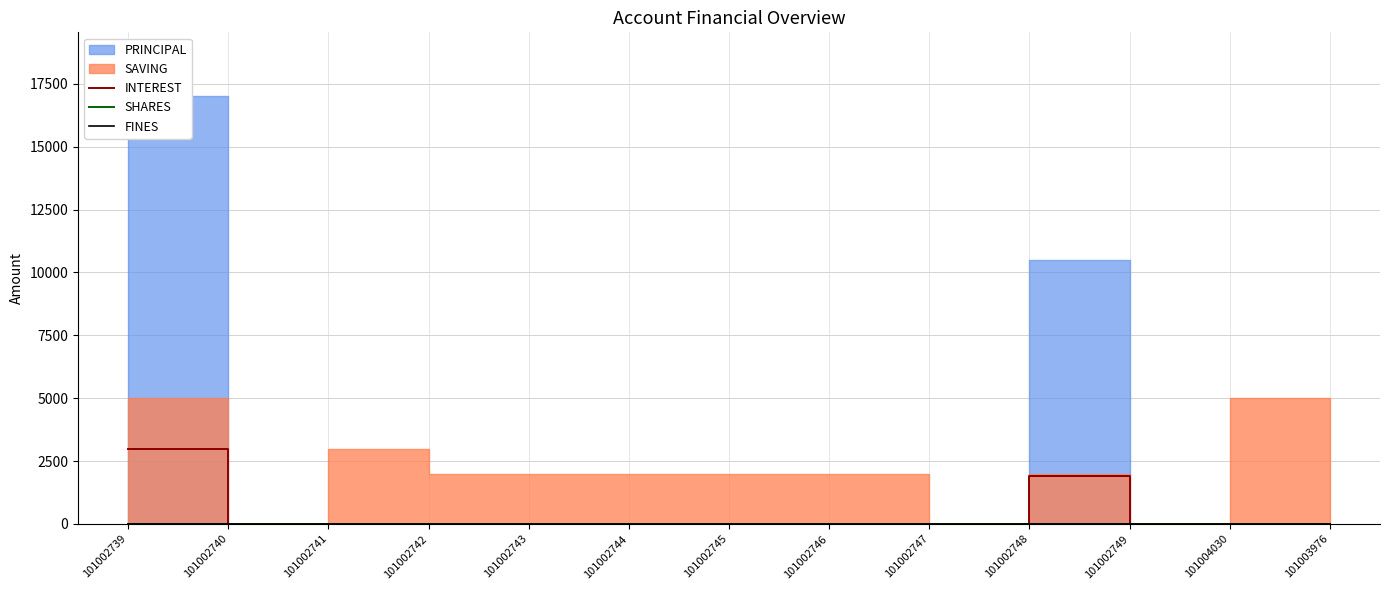

Is it true that INTEREST equals 0 at 101002749?

True